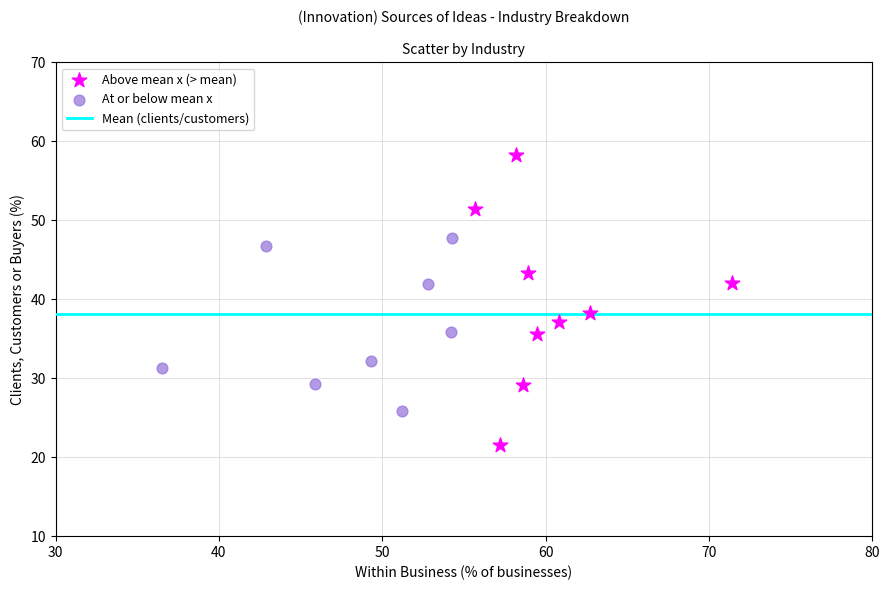

Which series contains the highest Y value?

Above mean x (> mean)